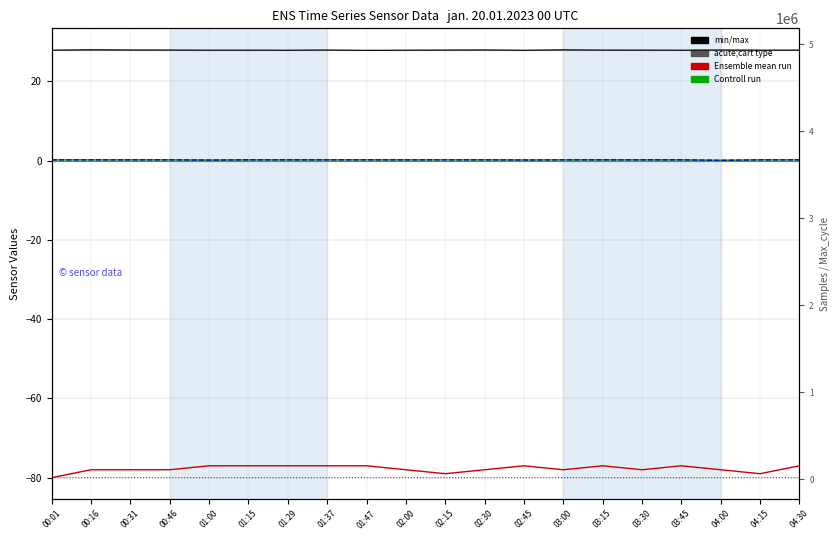

List the series in order of their peak value, lowest first.

Signal, SDS_P1, SDS_P2, Min_cycle, Max_cycle, Samples